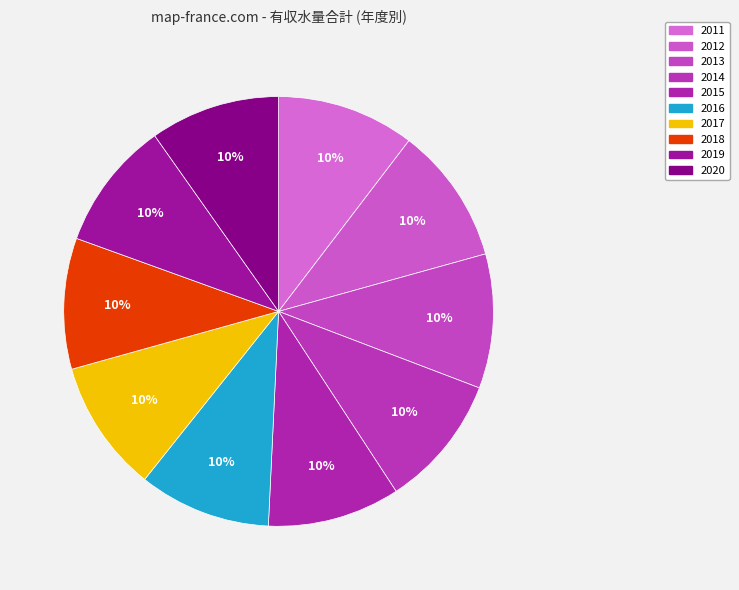

Which category has the smallest portion of the pie?

2019